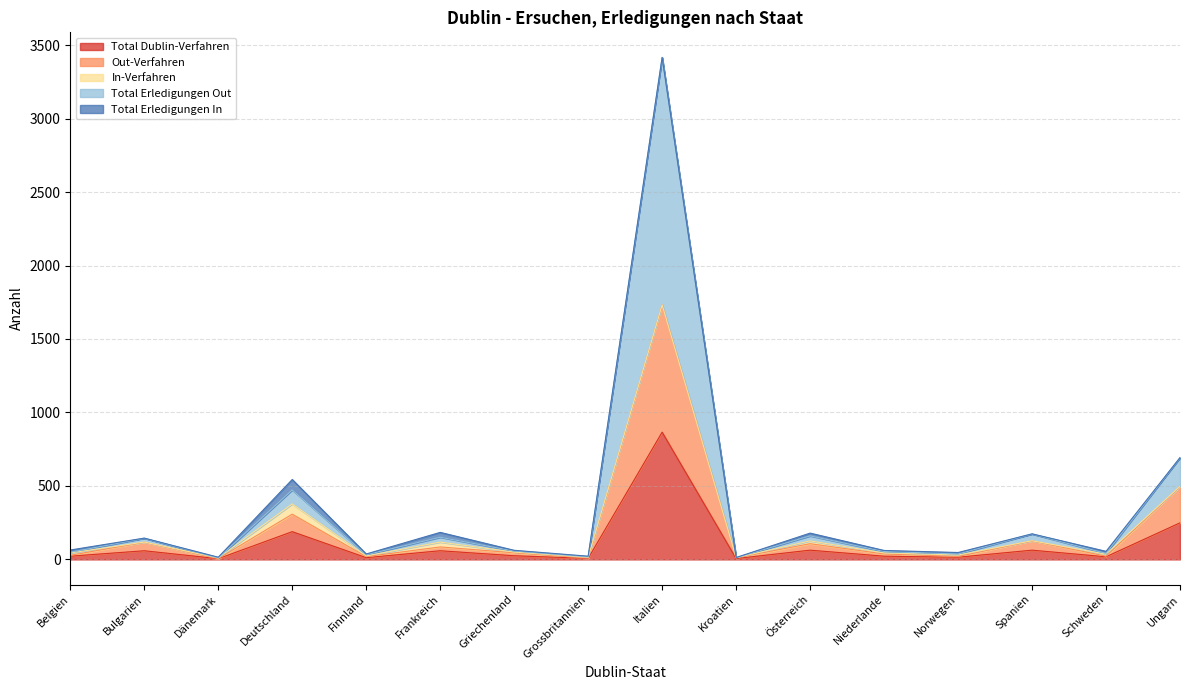

True or false: Total Erledigungen Out has a value of 66 at Österreich.

False